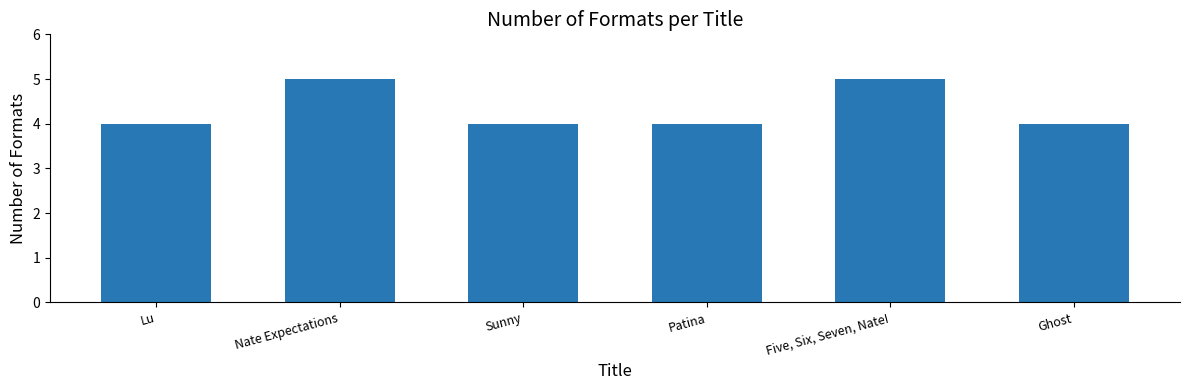

Which has a higher value, Five, Six, Seven, Nate! or Ghost?

Five, Six, Seven, Nate!